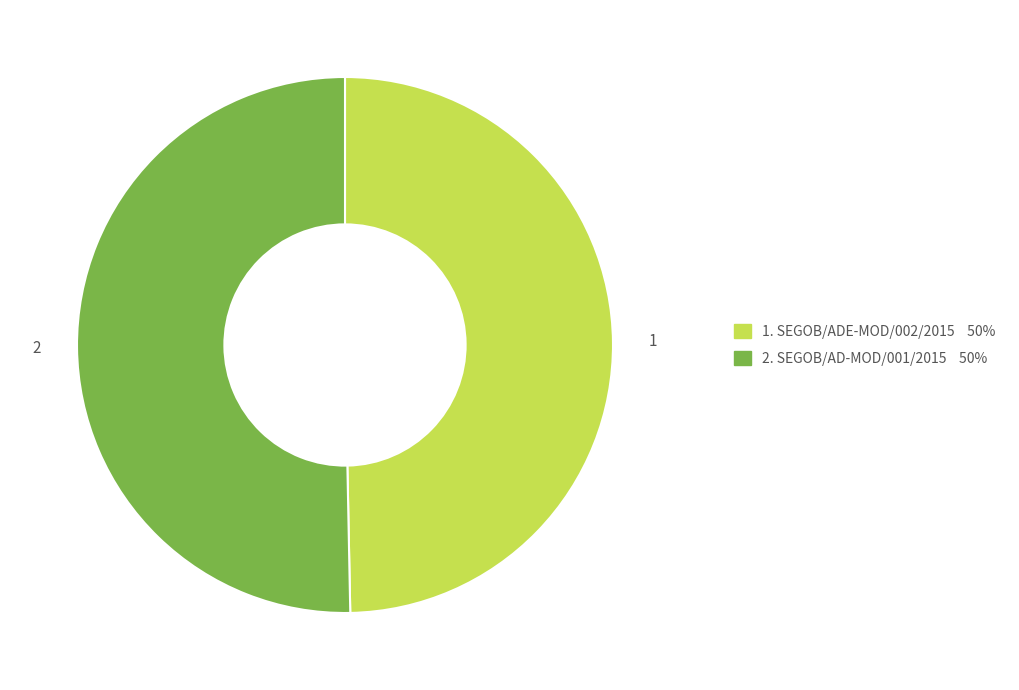

Does any single category account for the majority?

Yes